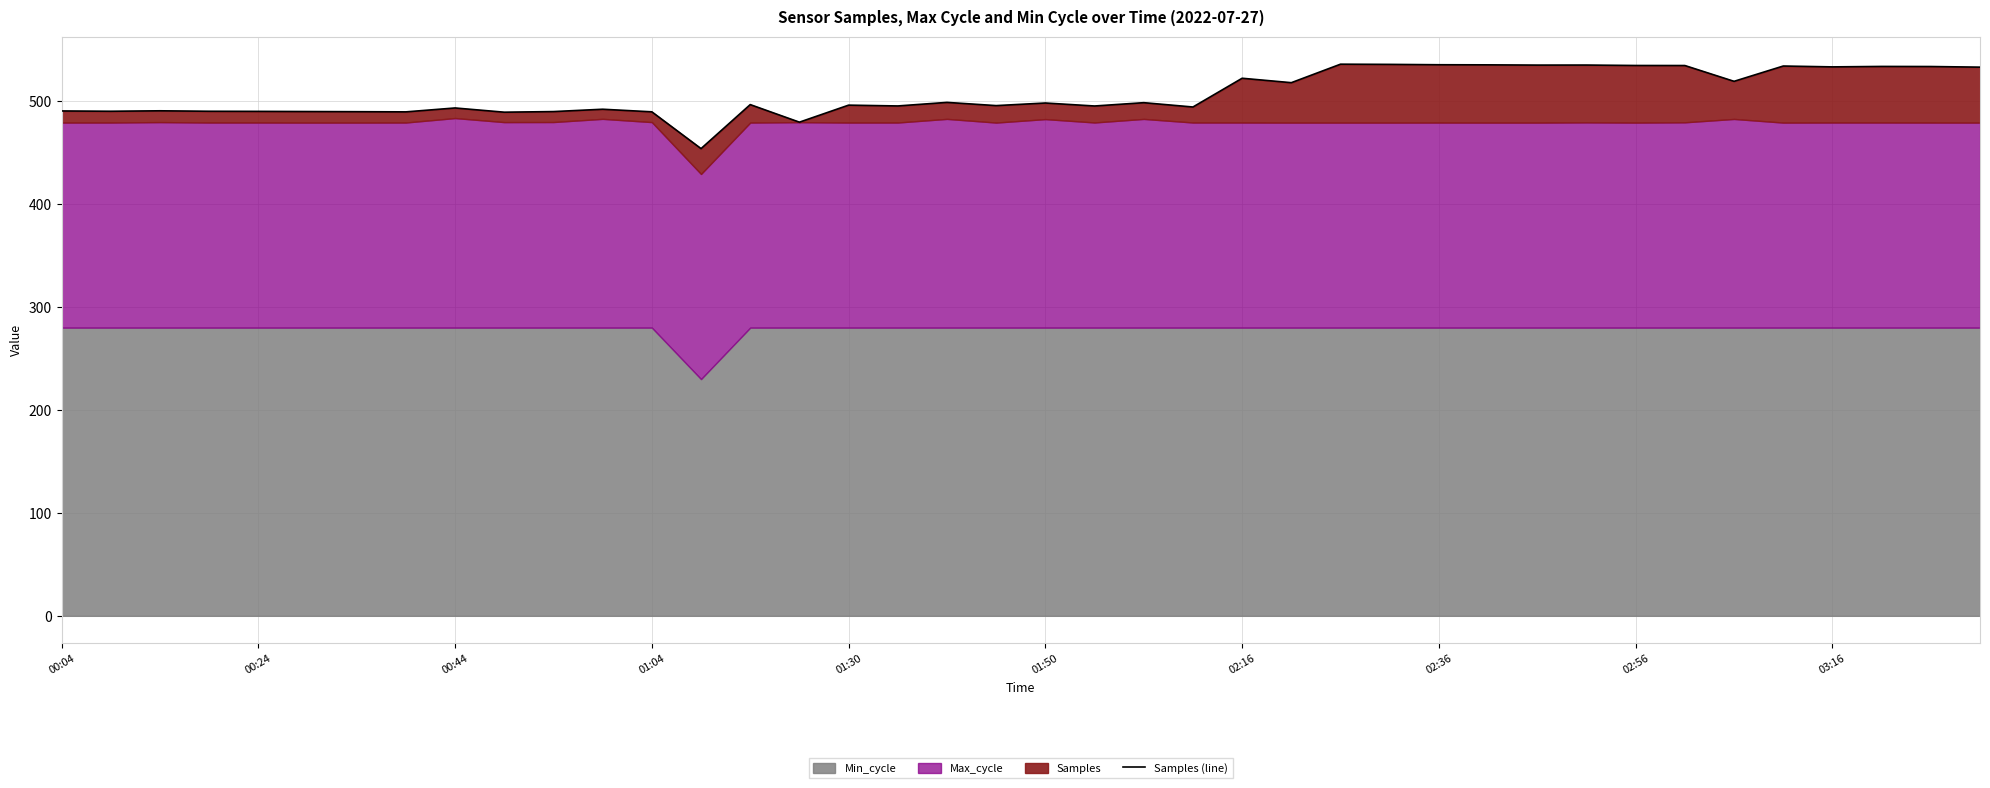

What is the difference between the values at 16 and 31?

38.9